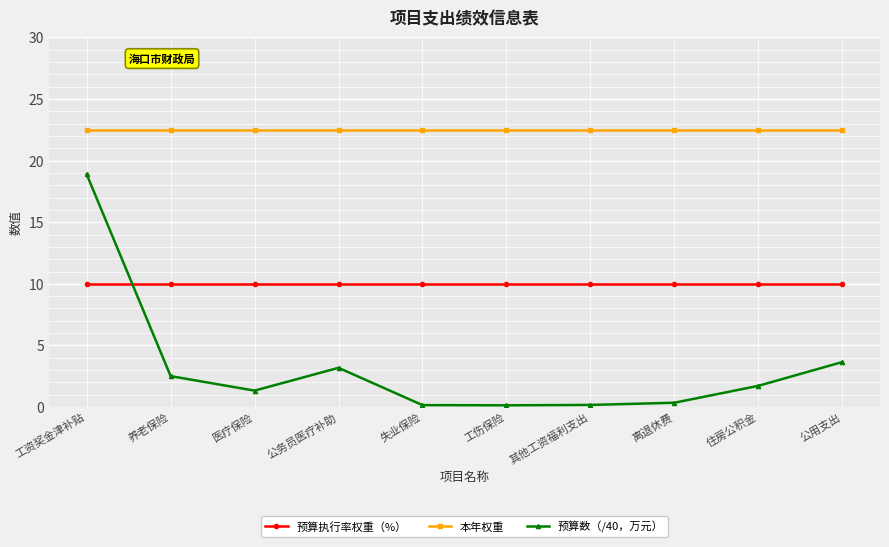

What is the maximum value shown in the chart?

22.5